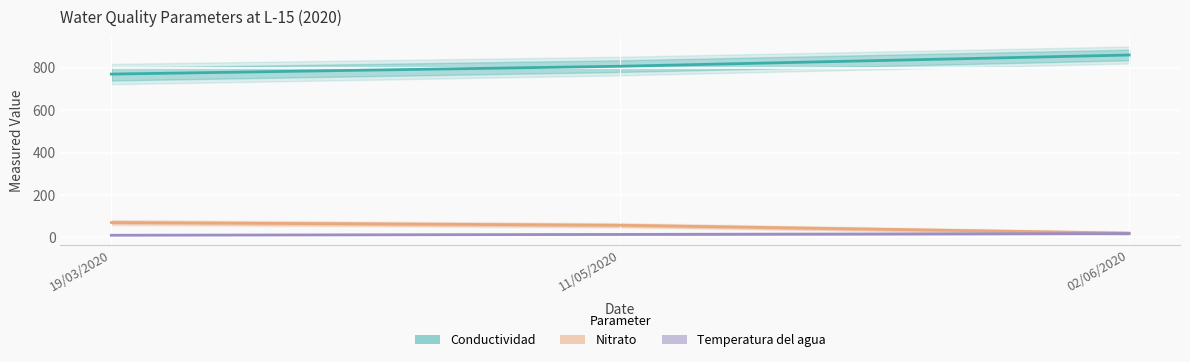

The Temperatura del agua series shows 7 at 19/03/2020. True or false?

False